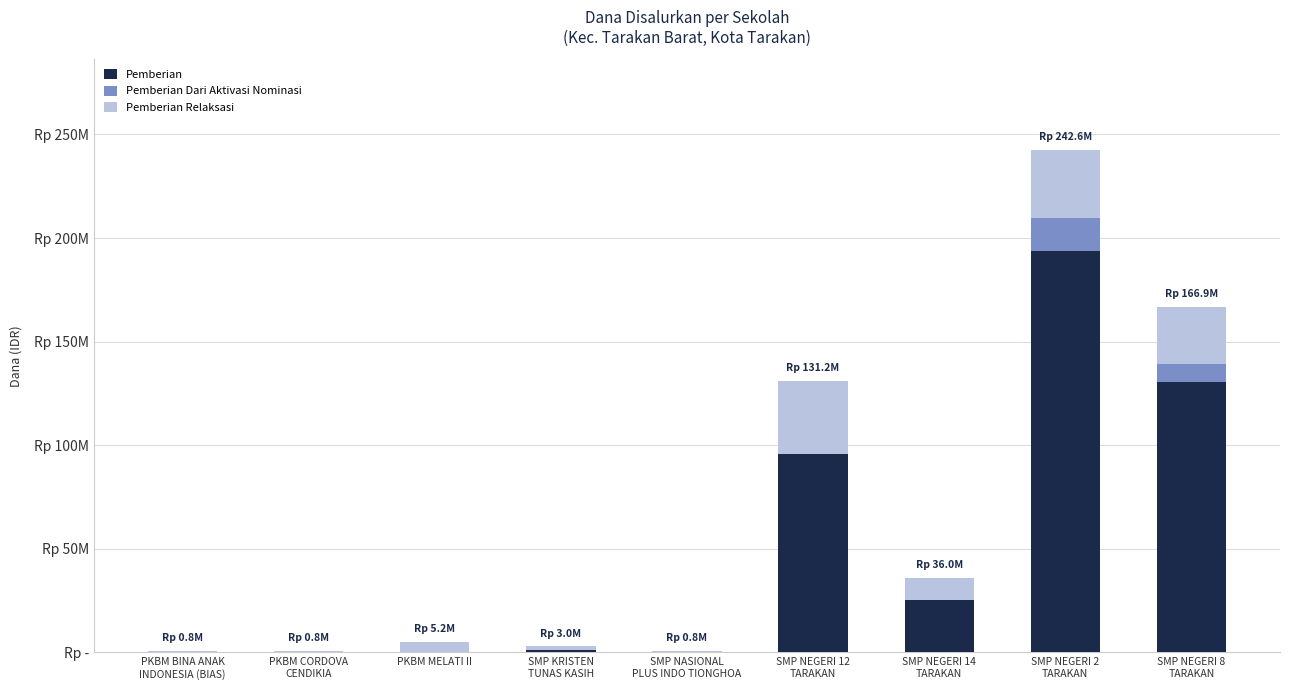

Are the bars grouped side by side (vs. stacked)?

No